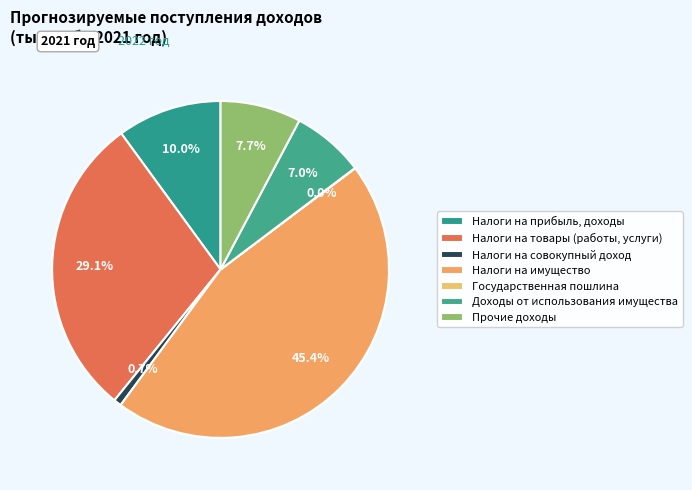

Does any single category account for the majority?

No